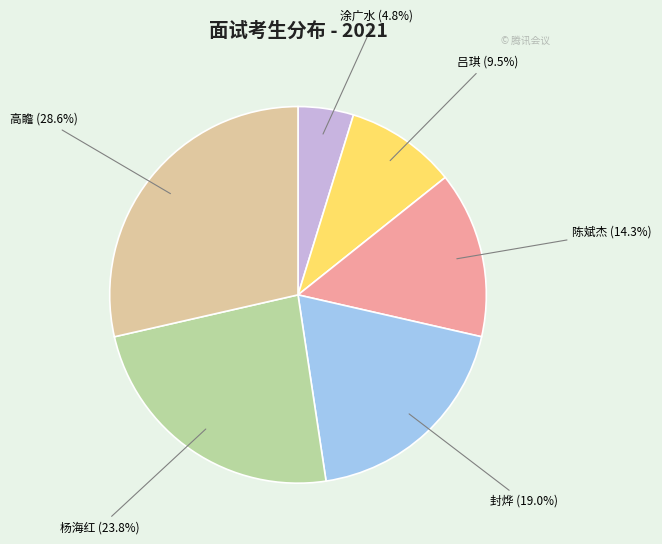

How many slices are in this pie chart?

6